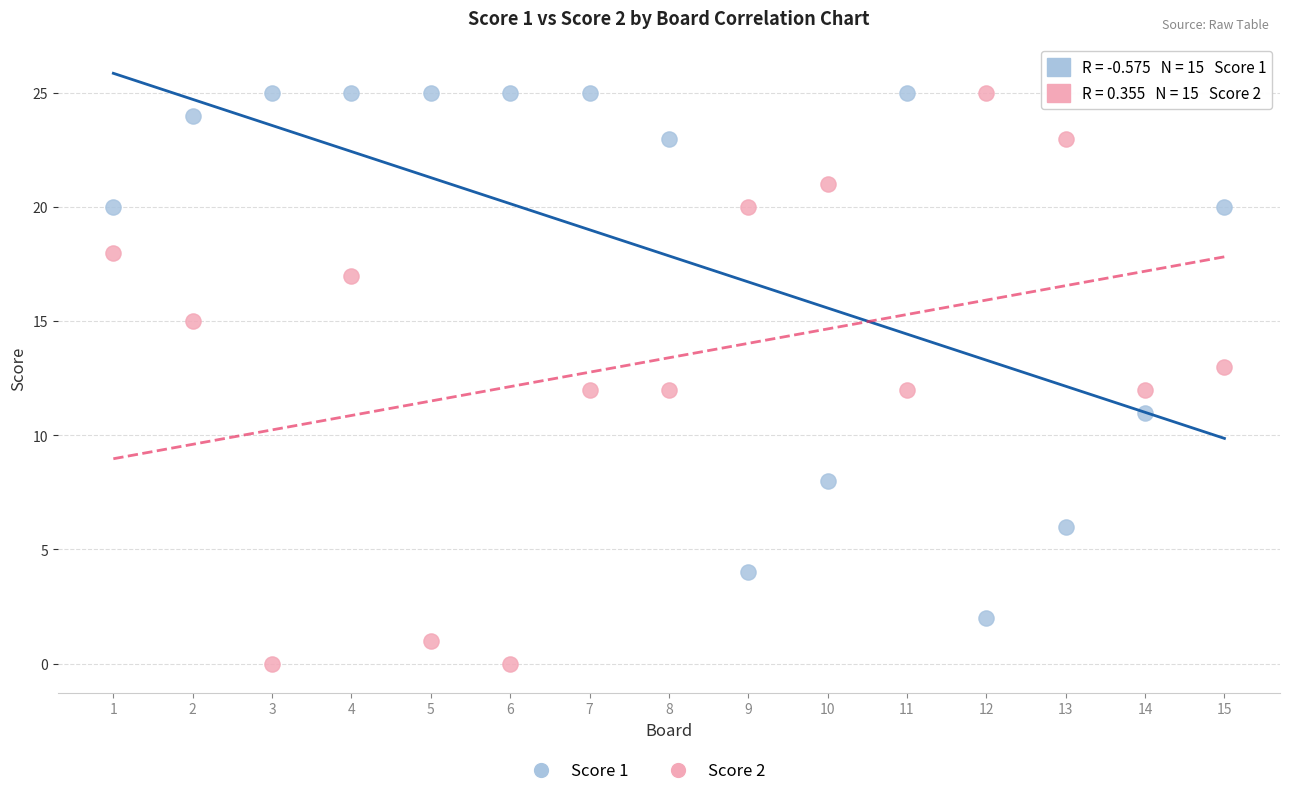

Which series reaches the minimum Y coordinate?

Score 2